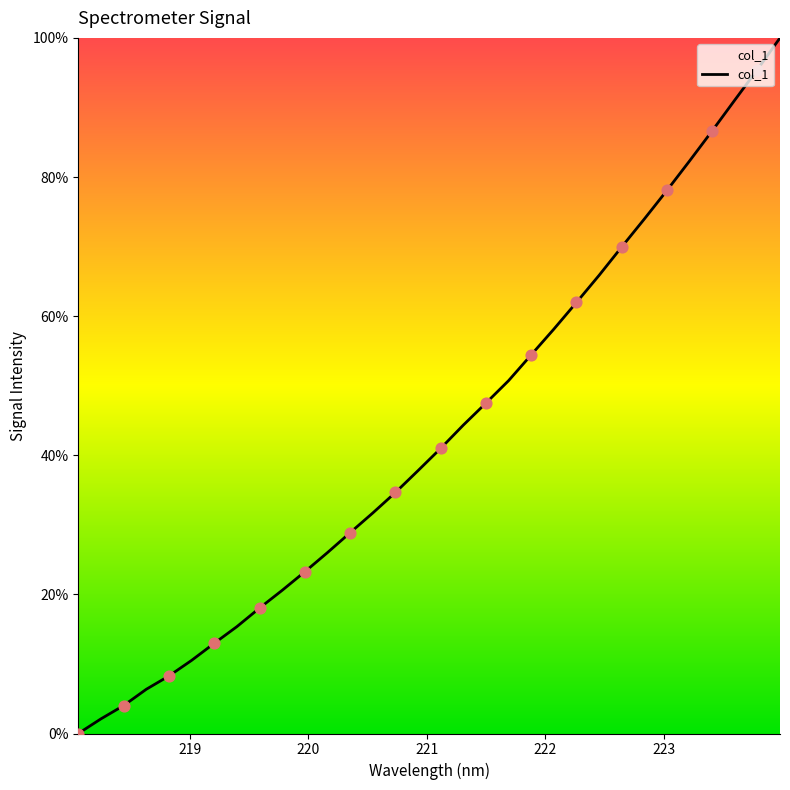

What is the difference between the maximum and minimum values?

100.0